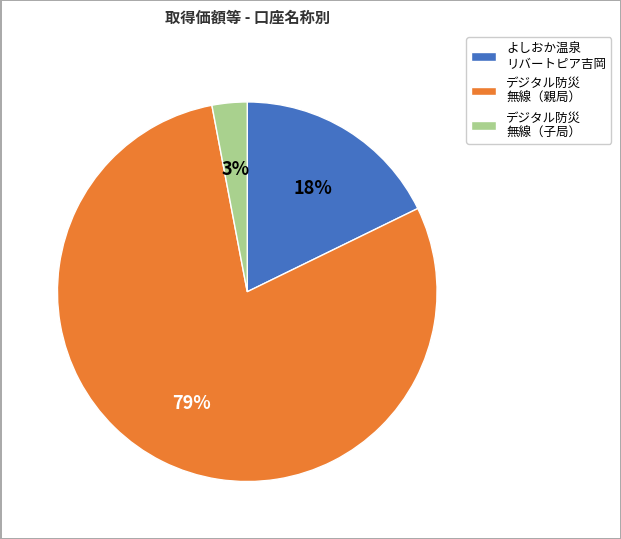

Is there a majority slice in this chart?

Yes